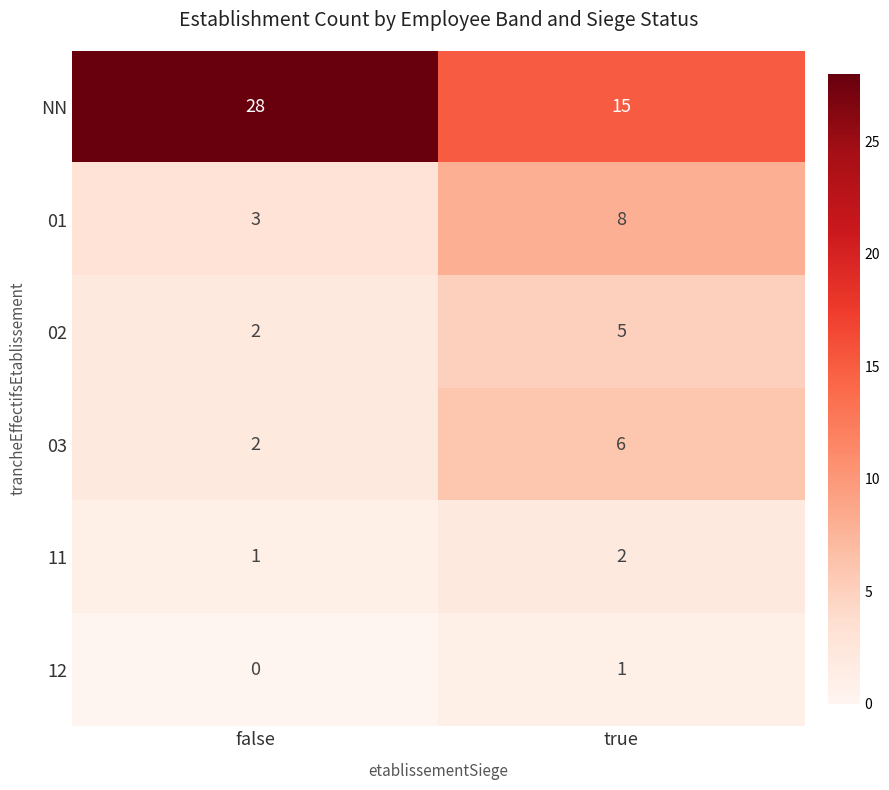

Rank the series by their maximum value, from highest to lowest.

NN, 01, 03, 02, 11, 12